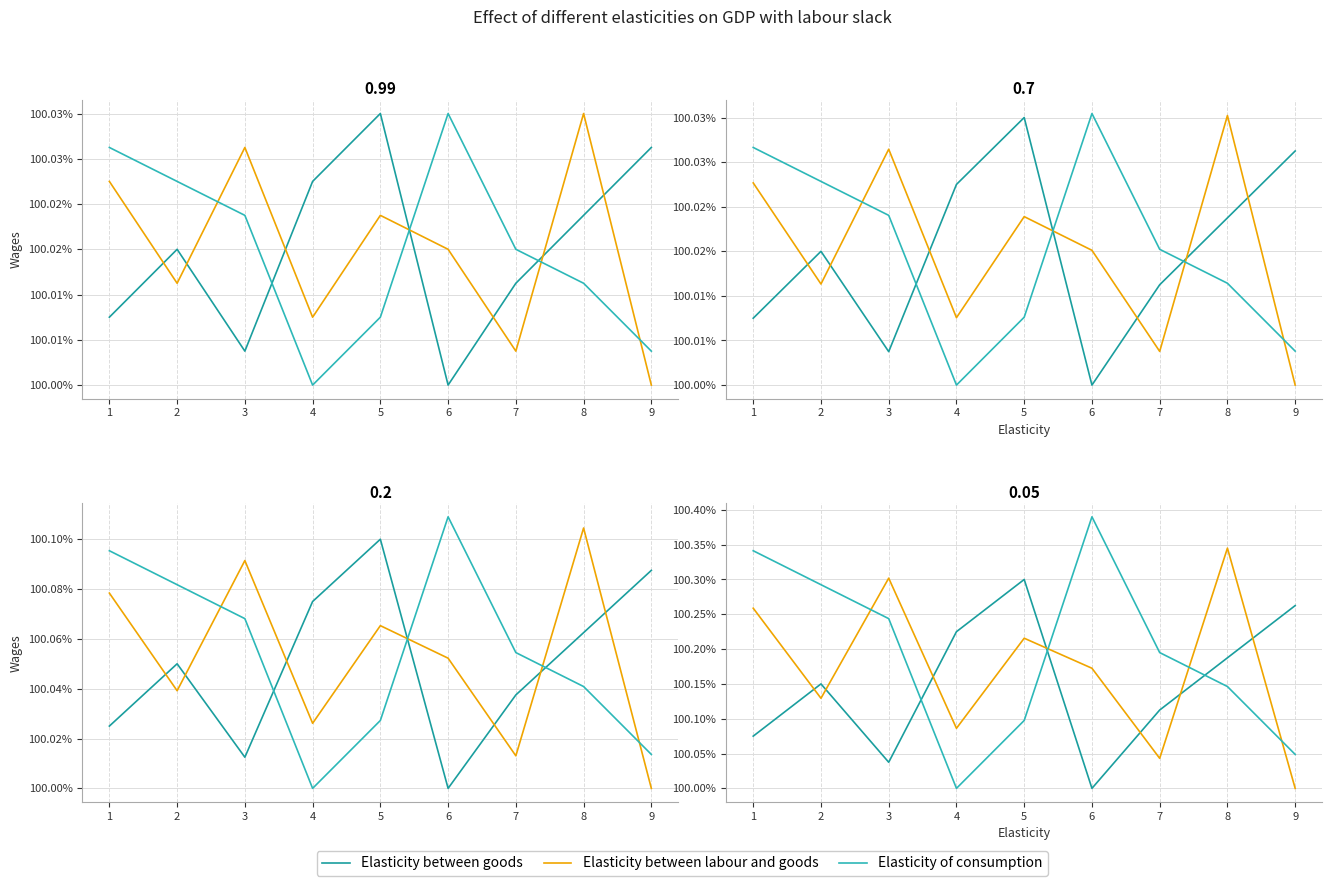

Is this an area chart (filled region under the line)?

No